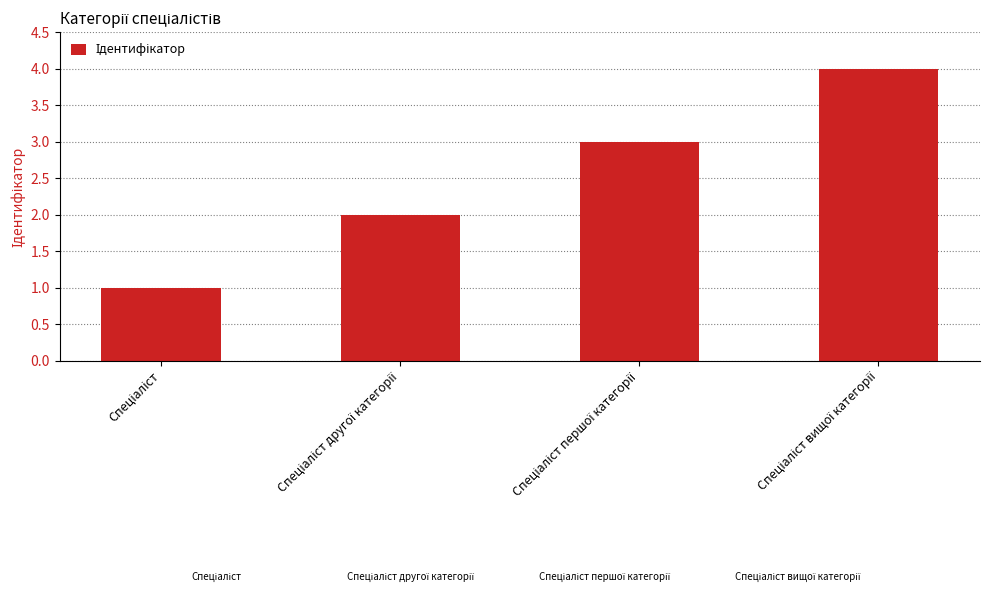

What is the difference between the maximum and minimum values?

3